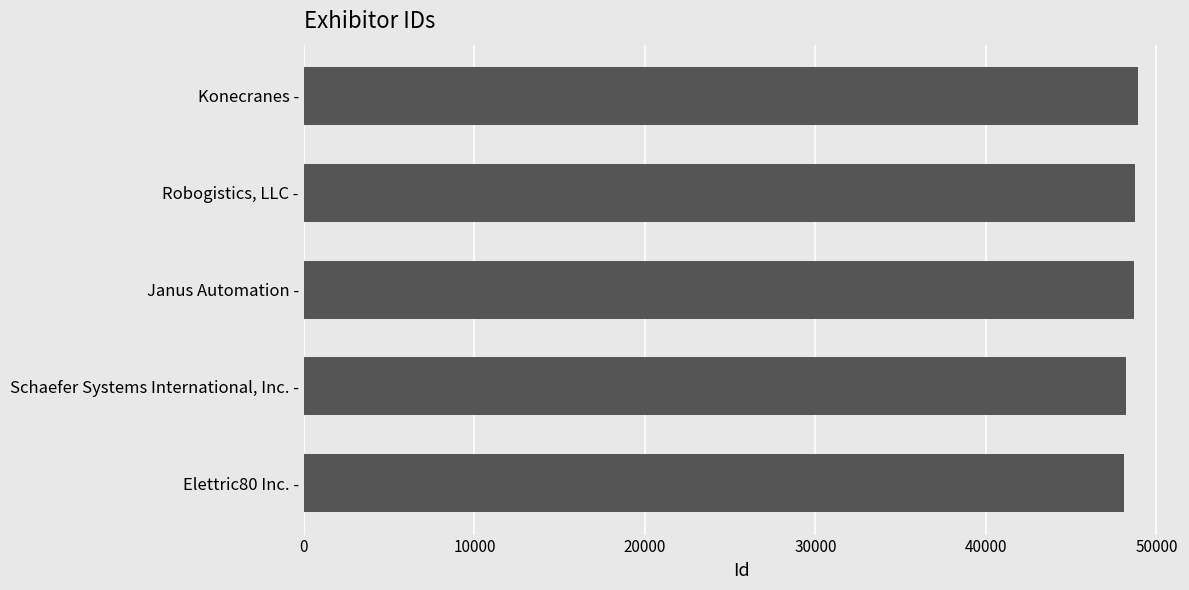

What is the maximum value shown in the chart?

48934